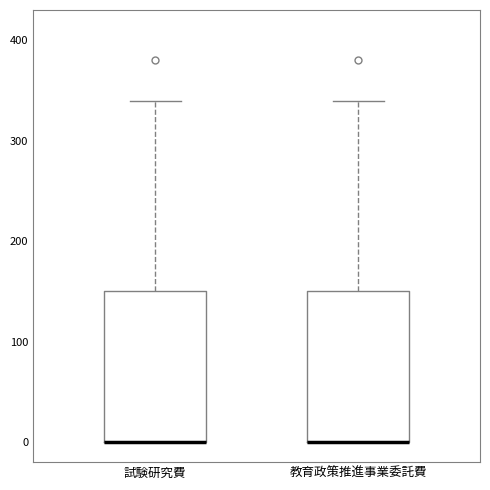

Where does the upper whisker of the box for 教育政策推進事業委託費 end on the y-axis? The values are not printed on the chart, so give them approximately, as read against the axis.

340